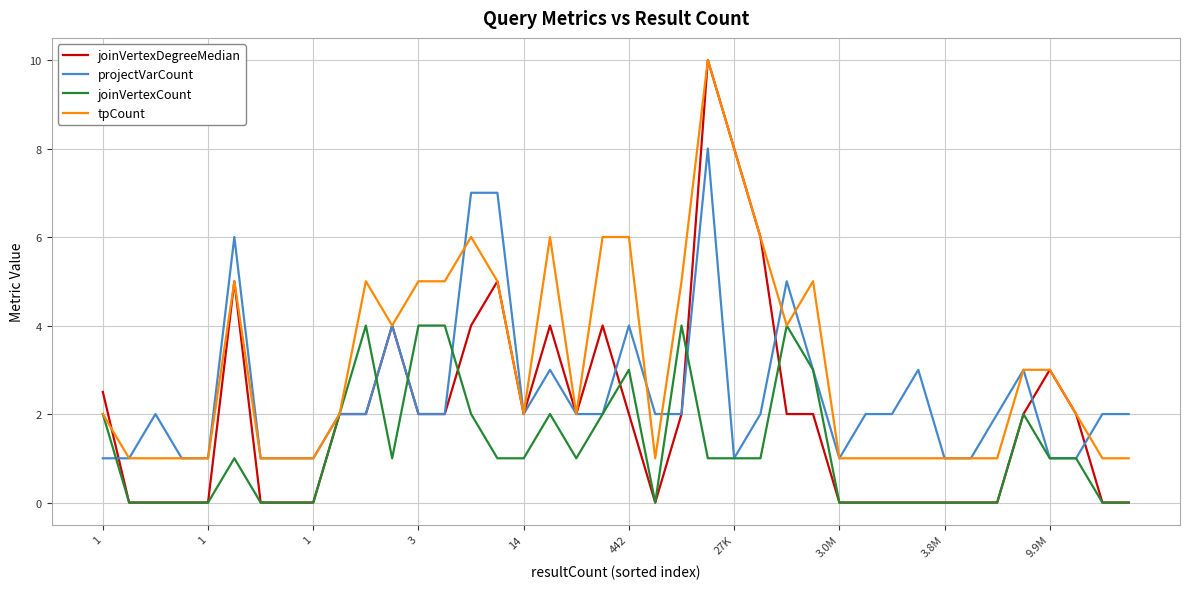

Which series has the largest total across all categories?

tpCount